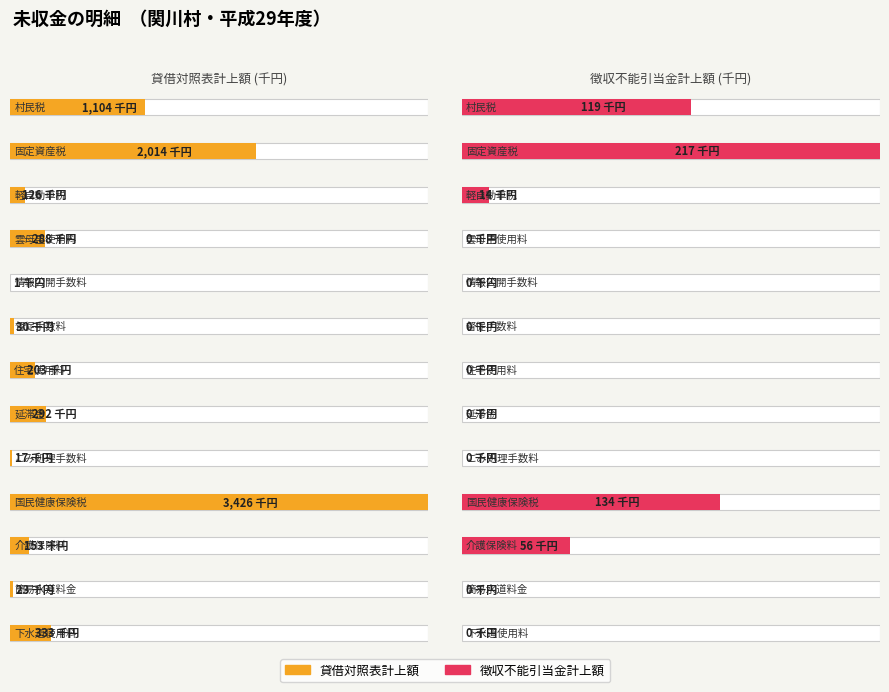

Reading left to right, what are all the values shown in this chart?

貸借対照表計上額: 1104	2014	126	288	1	30	203	292	17	3426	153	23	333
徴収不能引当金計上額: 119	217	14	0	0	0	0	0	0	134	56	0	0